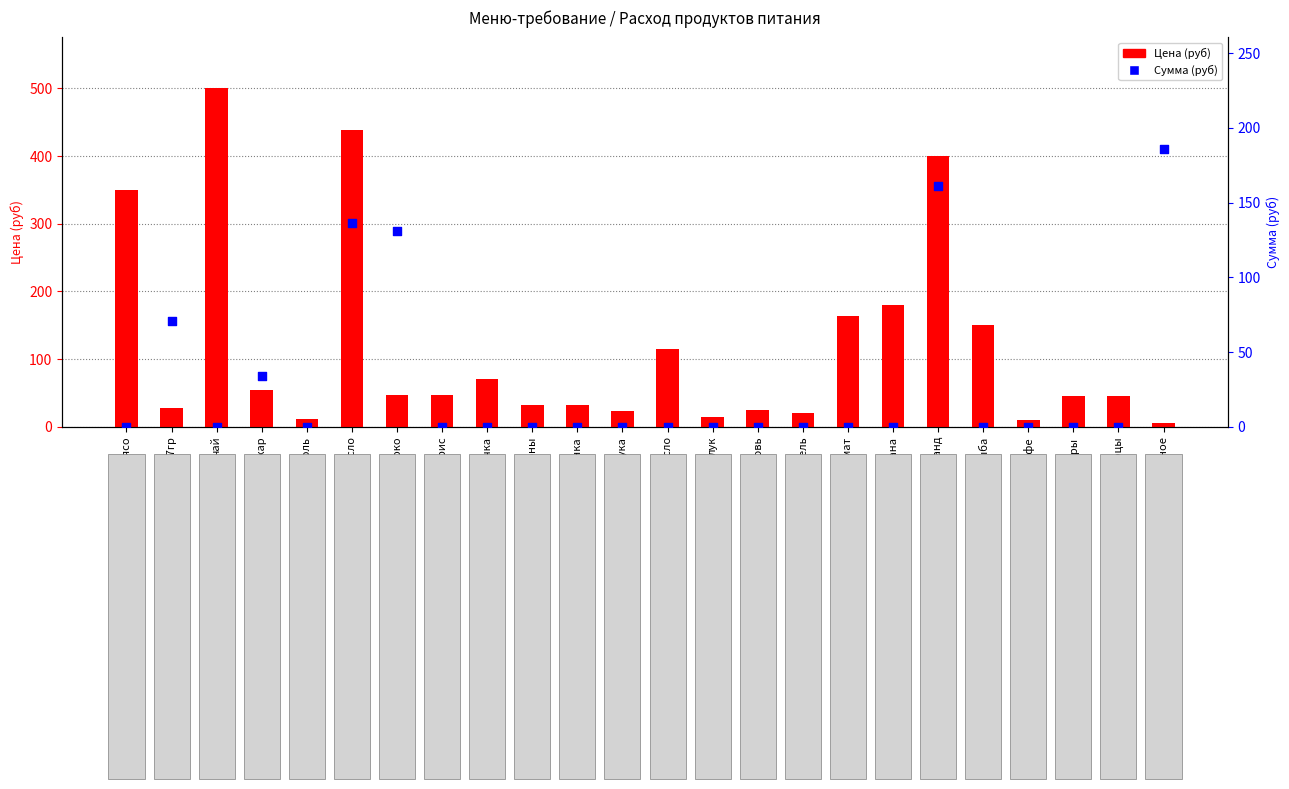

Which series has the largest total across all categories?

Цена (руб)